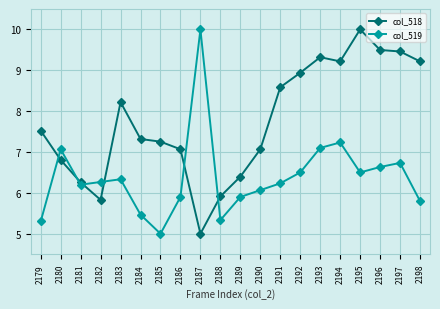

After their last crossing, which series has the higher values: col_519 or col_518?

col_518